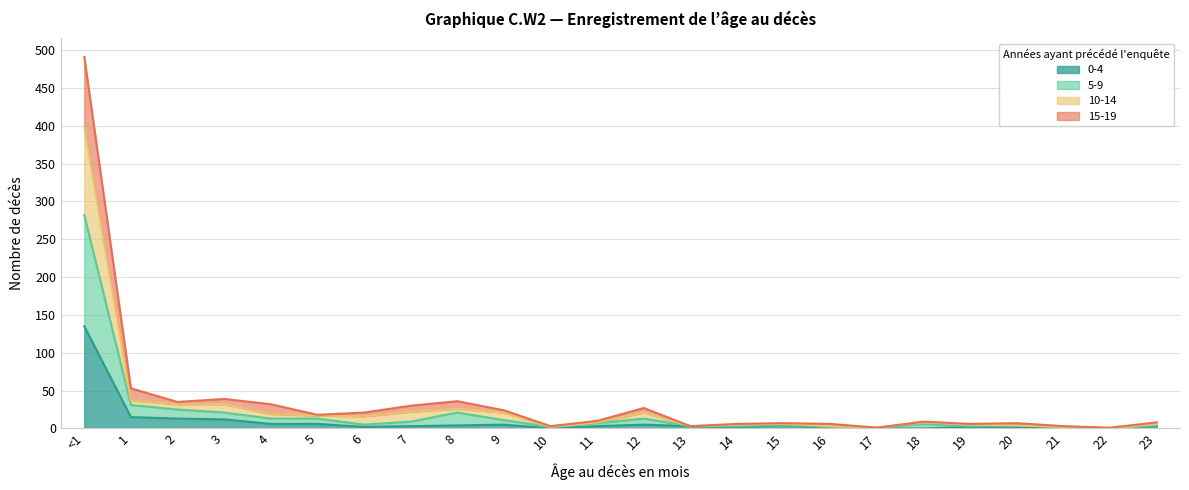

At which label is 15-19 closest to 246?

1